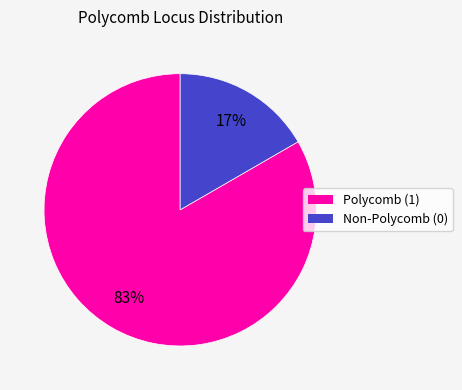

Is there a majority slice in this chart?

Yes